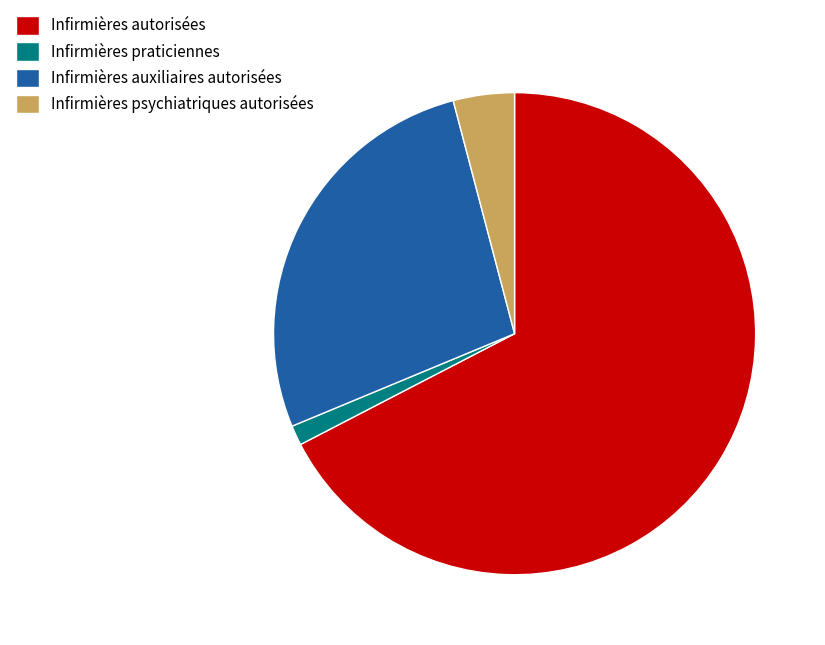

Do Infirmières psychiatriques autorisées and Infirmières praticiennes together represent more than half of the pie?

No